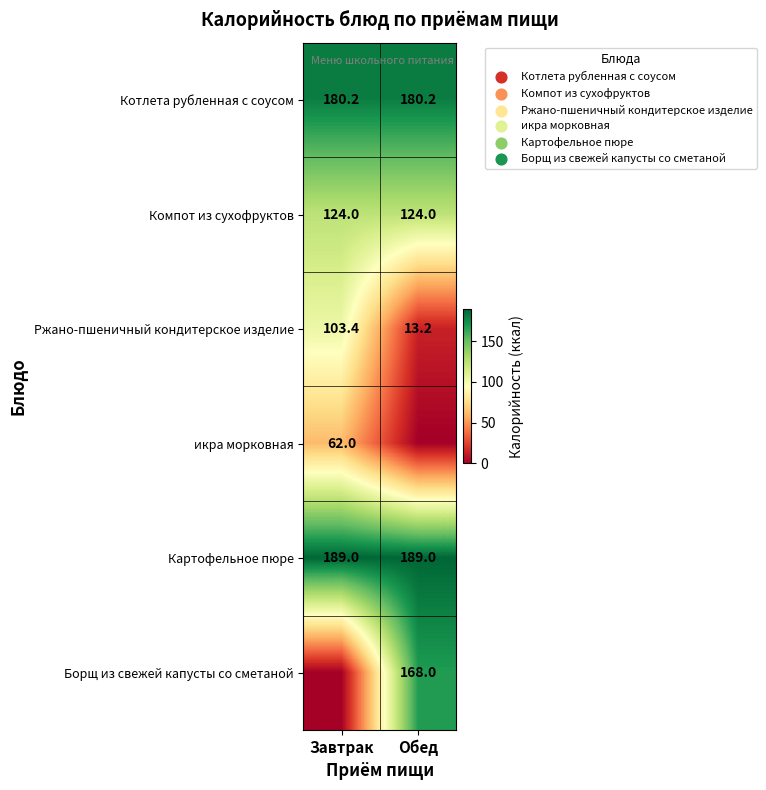

Is the value of Котлета рубленная с соусом at Обед greater than the value of Ржано-пшеничный кондитерское изделие at Обед?

Yes